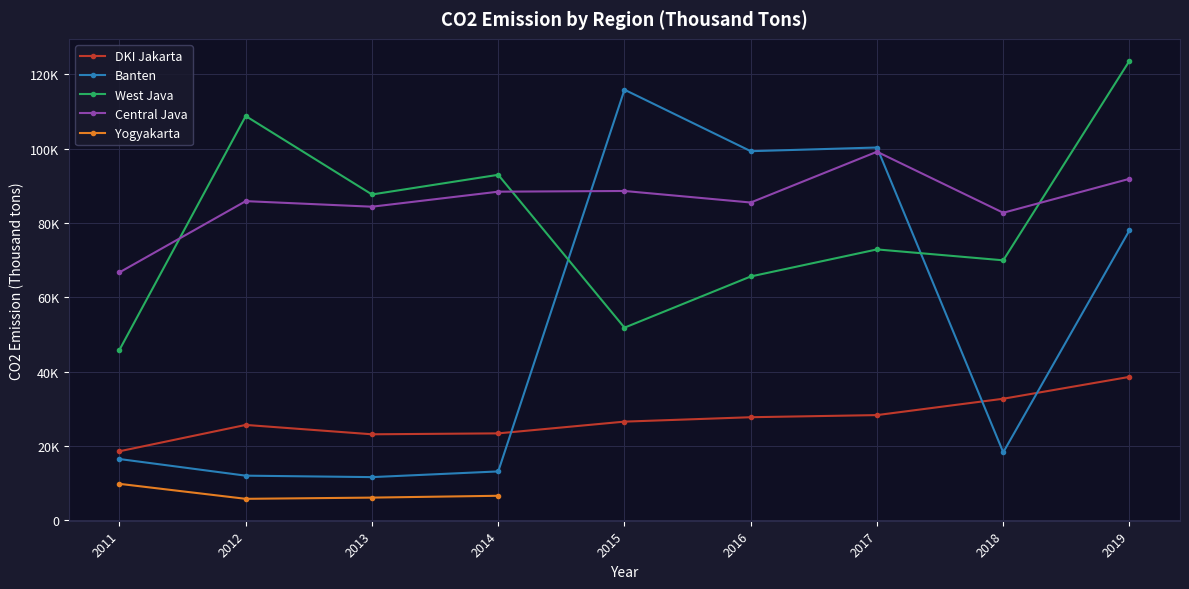

Where do DKI Jakarta and Banten first cross each other?

2014 and 2015